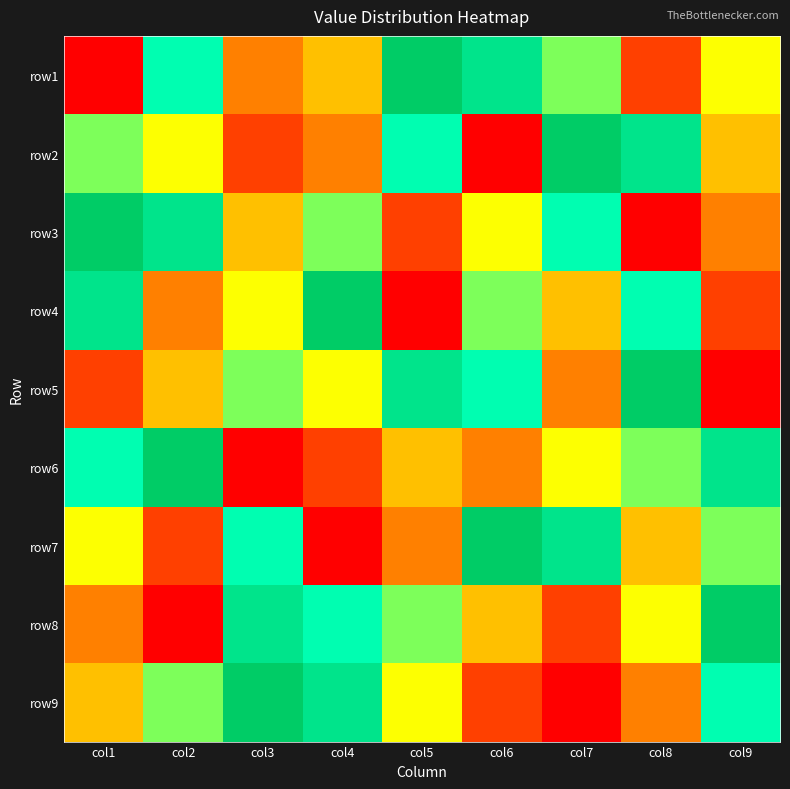

Reading left to right, list all the values displayed in this chart.

row1: col1=1	col2=7	col3=3	col4=4	col5=9	col6=8	col7=6	col8=2	col9=5
row2: col1=6	col2=5	col3=2	col4=3	col5=7	col6=1	col7=9	col8=8	col9=4
row3: col1=9	col2=8	col3=4	col4=6	col5=2	col6=5	col7=7	col8=1	col9=3
row4: col1=8	col2=3	col3=5	col4=9	col5=1	col6=6	col7=4	col8=7	col9=2
row5: col1=2	col2=4	col3=6	col4=5	col5=8	col6=7	col7=3	col8=9	col9=1
row6: col1=7	col2=9	col3=1	col4=2	col5=4	col6=3	col7=5	col8=6	col9=8
row7: col1=5	col2=2	col3=7	col4=1	col5=3	col6=9	col7=8	col8=4	col9=6
row8: col1=3	col2=1	col3=8	col4=7	col5=6	col6=4	col7=2	col8=5	col9=9
row9: col1=4	col2=6	col3=9	col4=8	col5=5	col6=2	col7=1	col8=3	col9=7